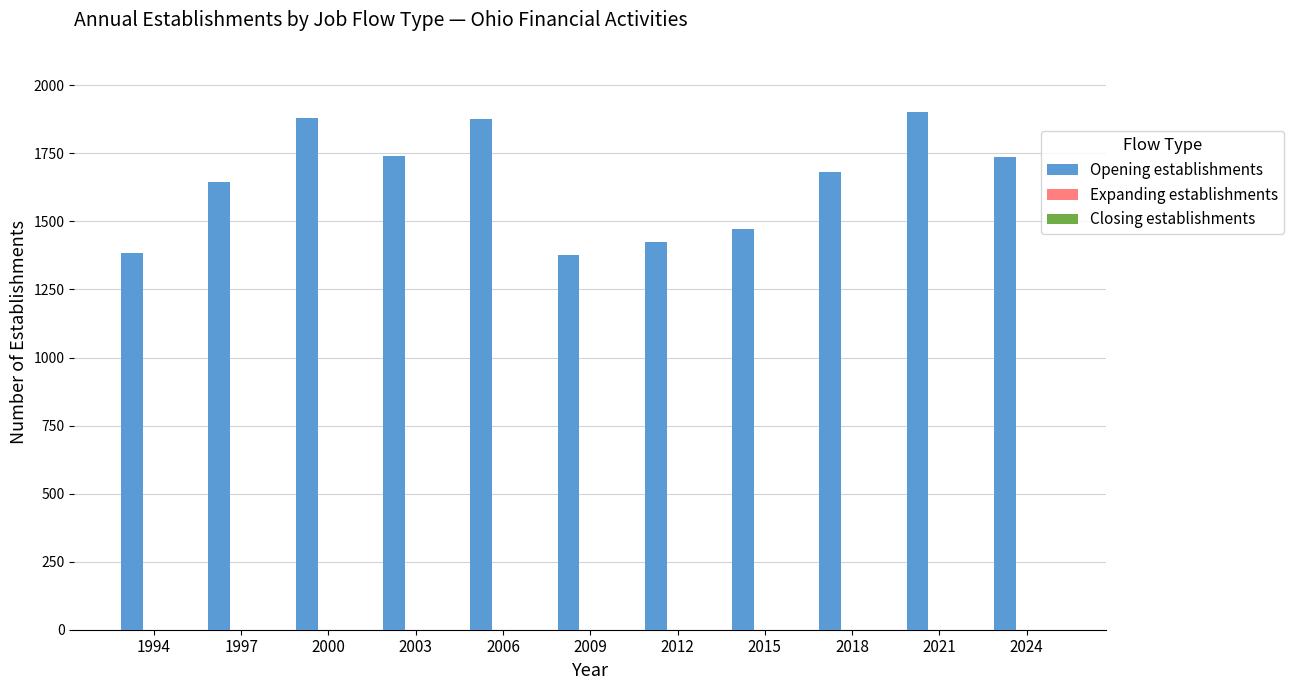

The chart shows a value of 1426 at 2012. True or false?

True